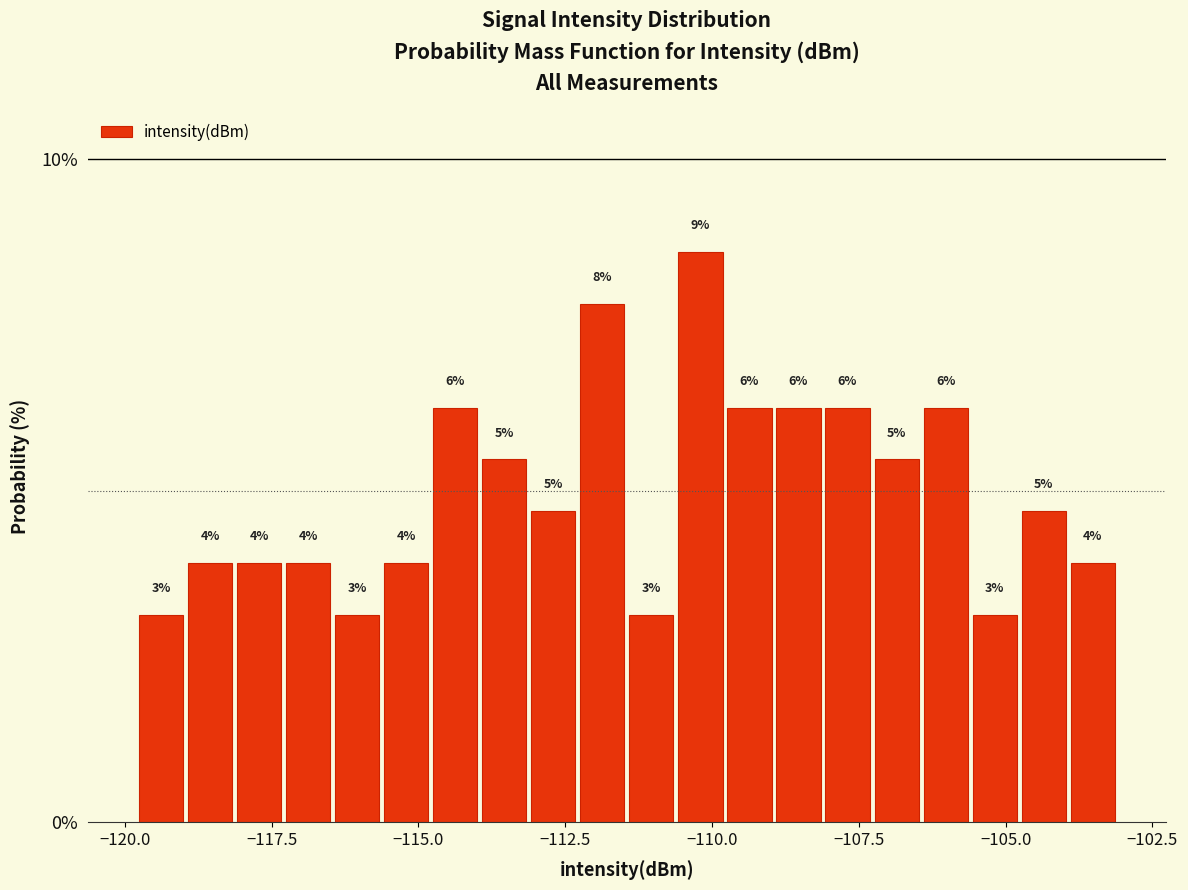

Read against the x-axis, roughly where is the centre of the tallest bar?

-110.0